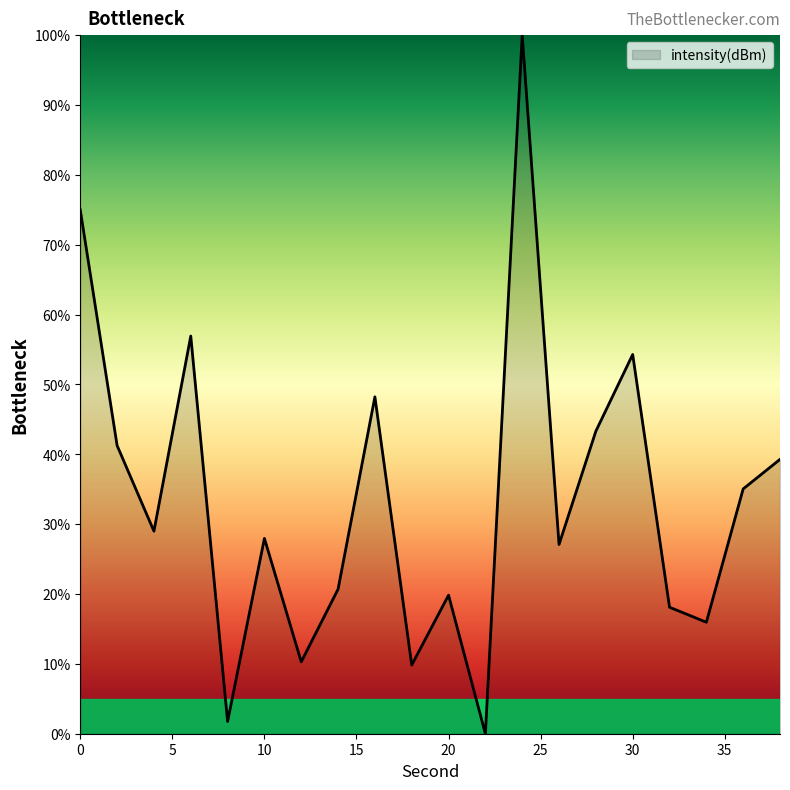

What is the difference between the maximum and minimum values?

100.0